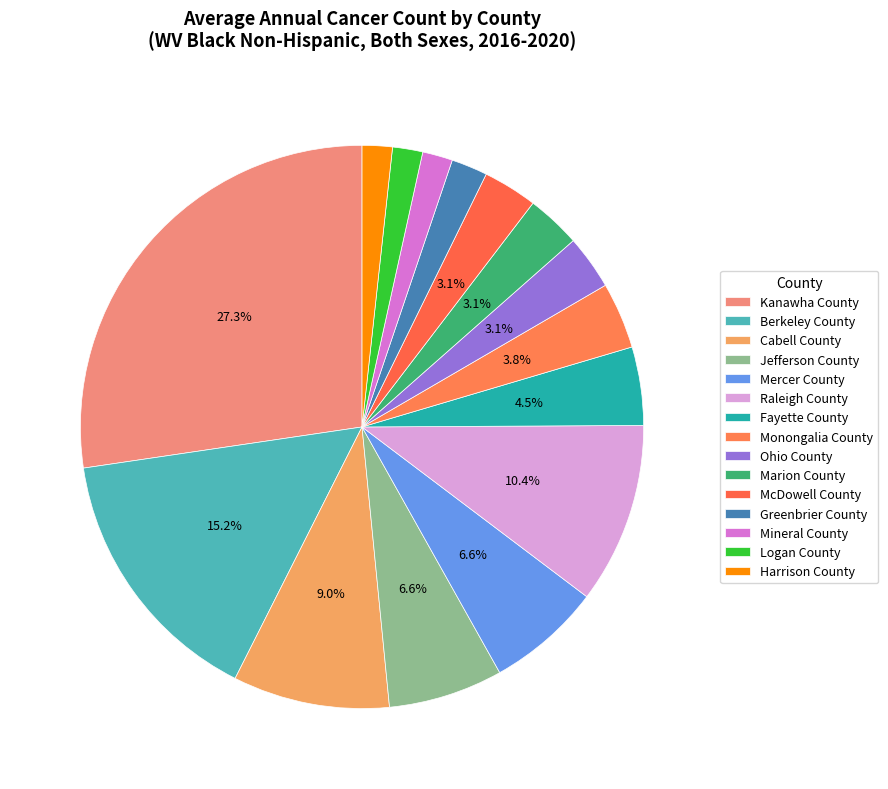

To the nearest percent, what is the combined percentage of Logan County and Kanawha County?

29%